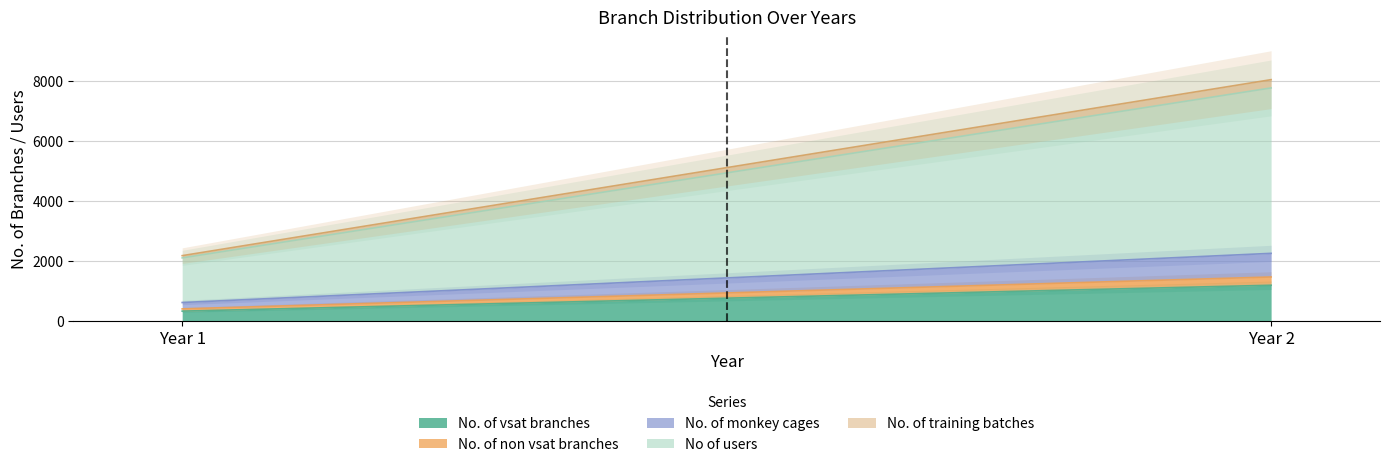

How many data points in No. of monkey cages are above 787?

1